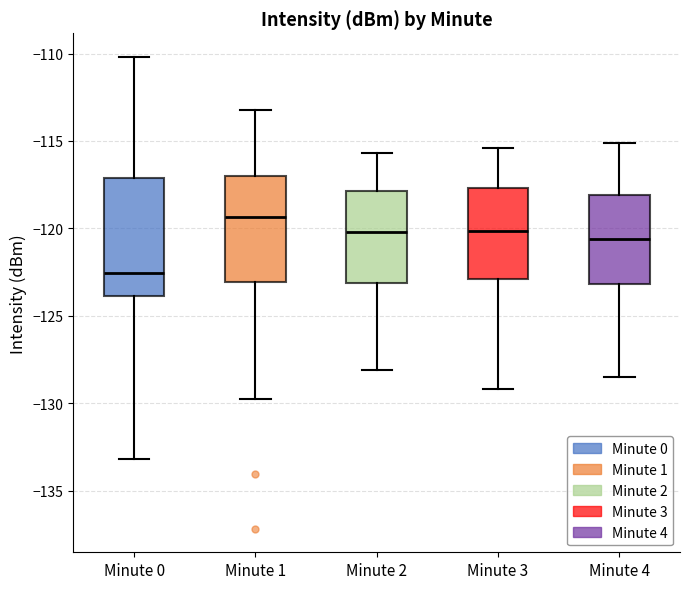

Reading left to right, transcribe this box plot: for each box, give where its median line is, the range the box spans, and where its two whiskers end, as read against the y-axis. The values are not printed on the chart, so give them approximately, as read against the axis.

Minute 0: median -122.5, box -124.0 to -117.0, whiskers -133.0 to -110.0
Minute 1: median -119.5, box -123.0 to -117.0, whiskers -130.0 to -113.0
Minute 2: median -120.0, box -123.0 to -118.0, whiskers -128.0 to -115.5
Minute 3: median -120.0, box -123.0 to -117.5, whiskers -129.0 to -115.5
Minute 4: median -120.5, box -123.0 to -118.0, whiskers -128.5 to -115.0